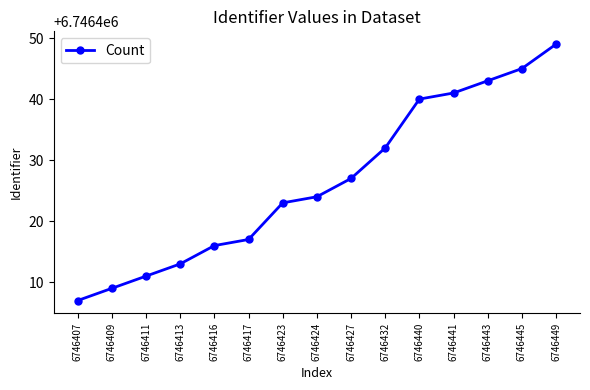

The chart shows a value of 2960967 at 6746427. True or false?

False